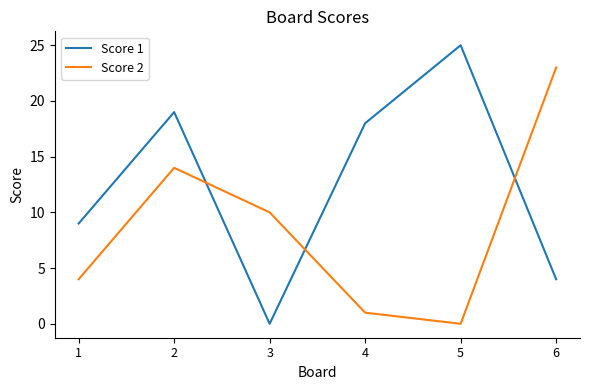

Where is Score 1 nearest to the value 12?

1